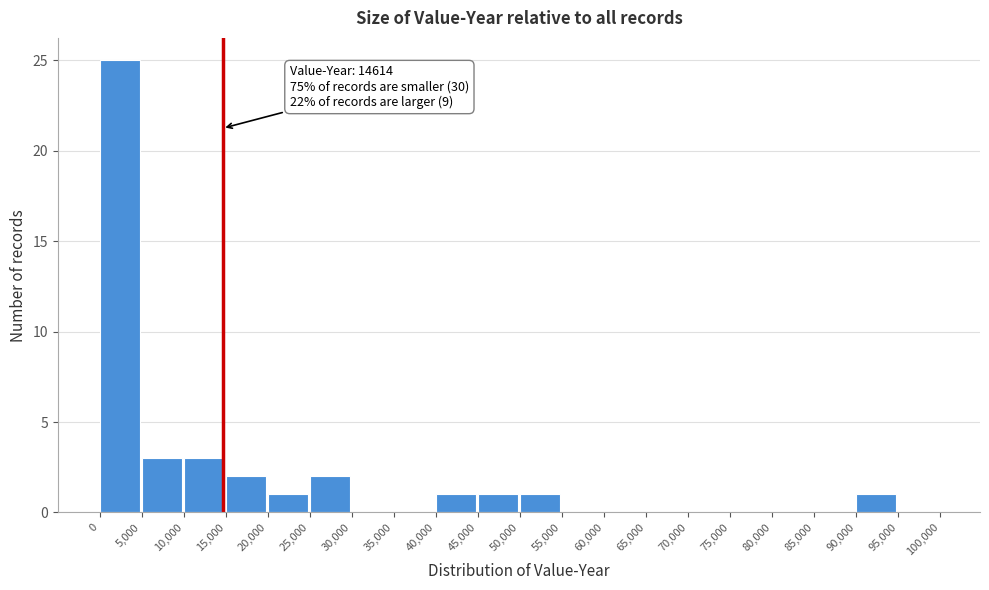

Which range on the x-axis has the tallest bar?

0 to 5,000